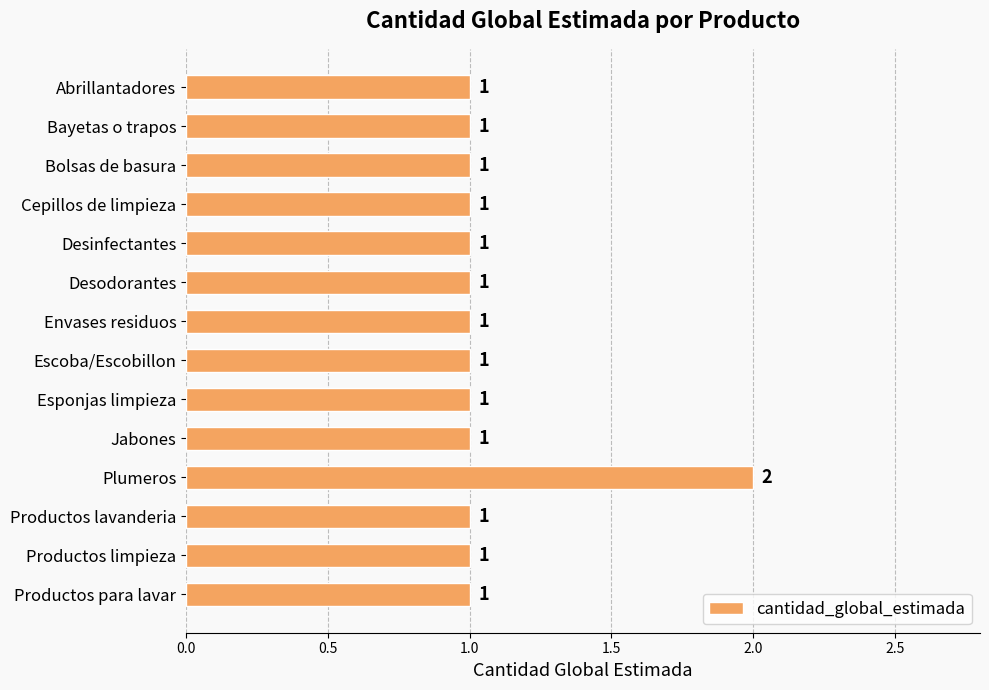

What is the average value?

1